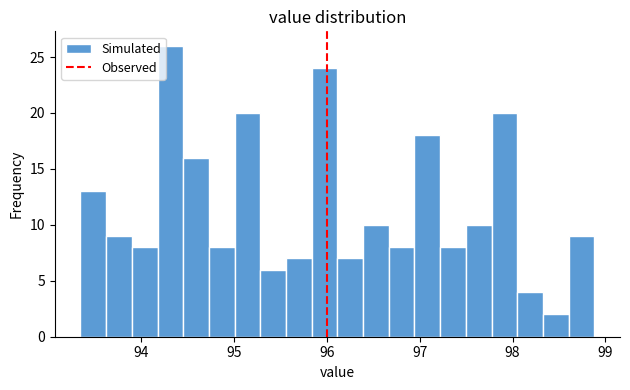

Read against the x-axis, roughly where is the centre of the tallest bar?

94.3